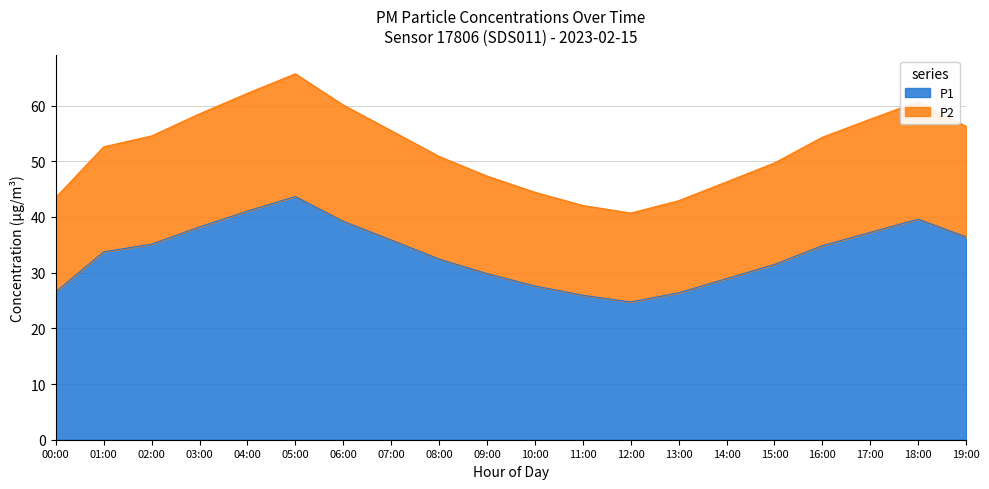

What value does the P1 series have at 08:00?

32.5